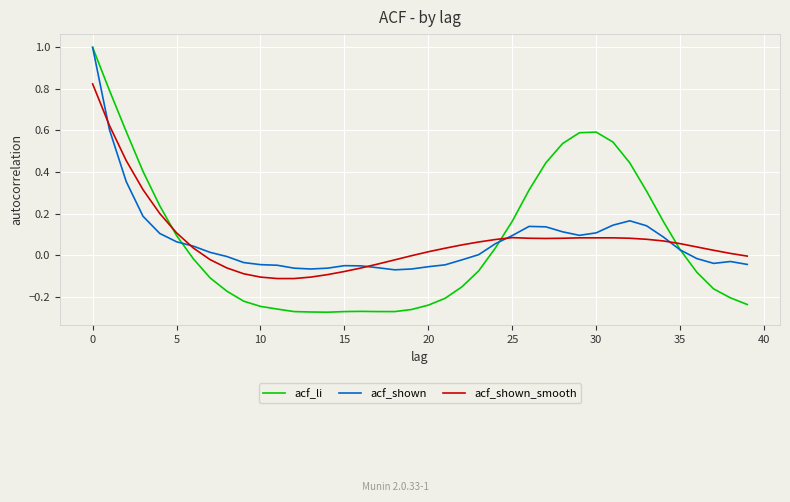

Which series has the widest spread of values?

acf_li